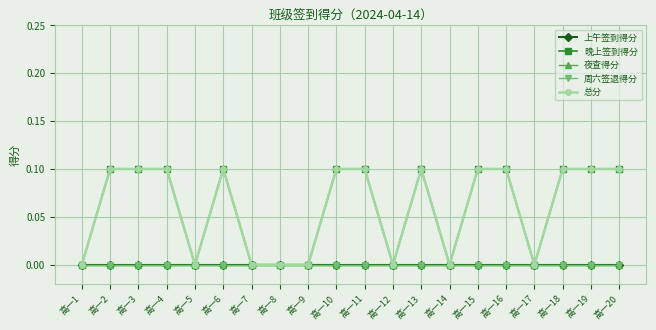

What is the value of the 晚上签到得分 point at the 3rd from the left?

0.1